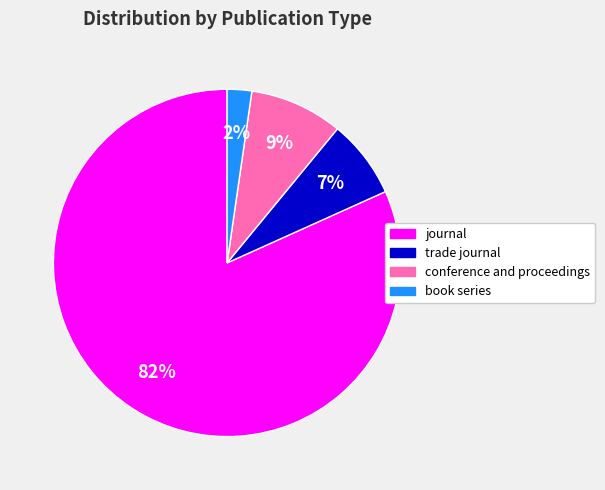

Is it true that journal is 68% of the pie?

False